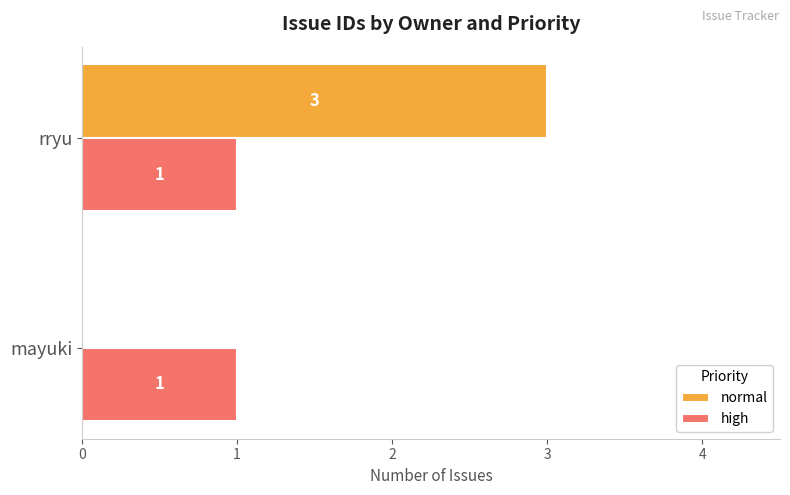

At which category is the sum across all series the highest?

rryu